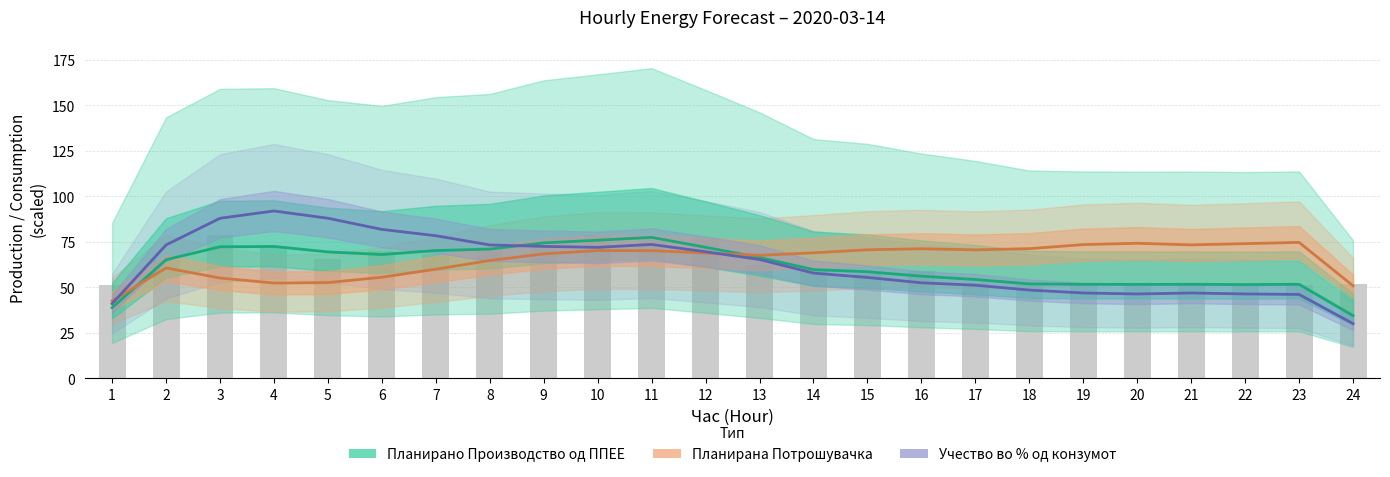

At 13, list the series in order from largest to smallest.

Планирана Потрошувачка, Планирано Производство од ППЕЕ, Учество во % од конзумот